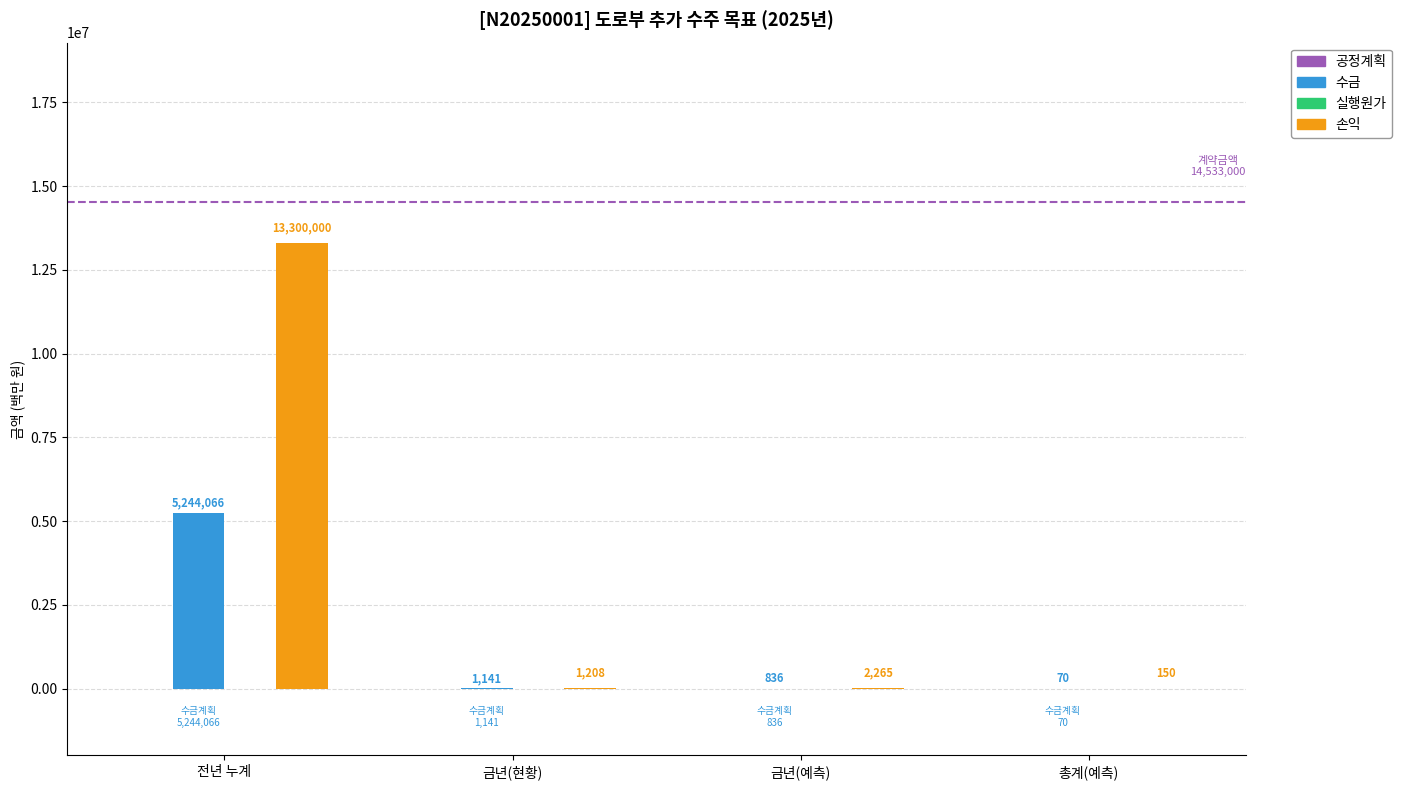

Which series has the largest total across all categories?

손익